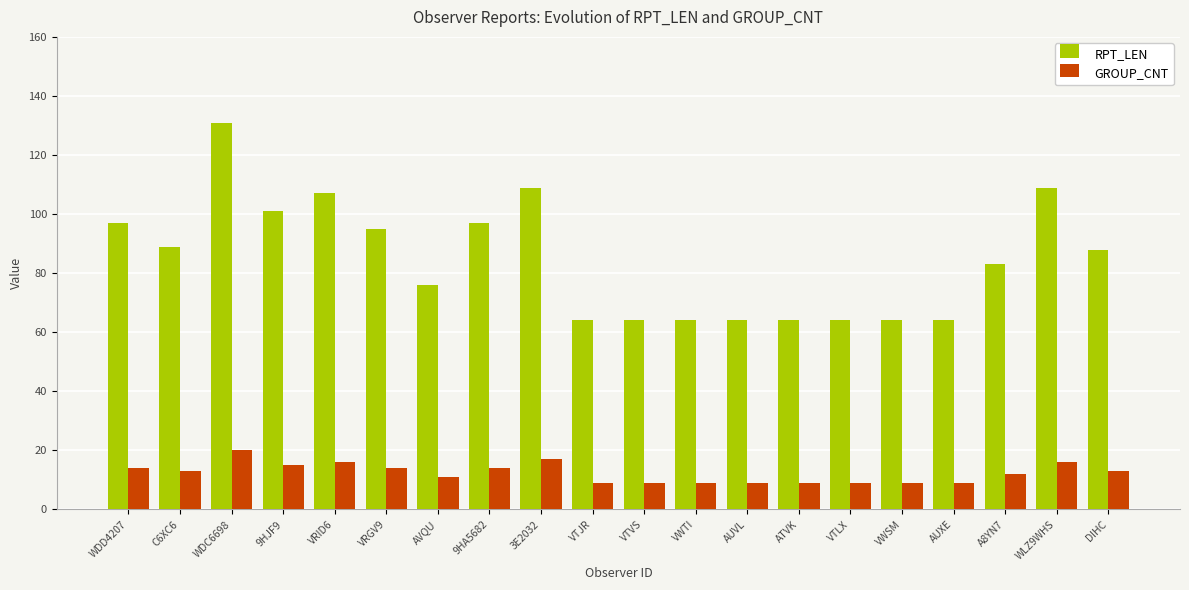

What is the difference between the GROUP_CNT values at VRID6 and C6XC6?

3